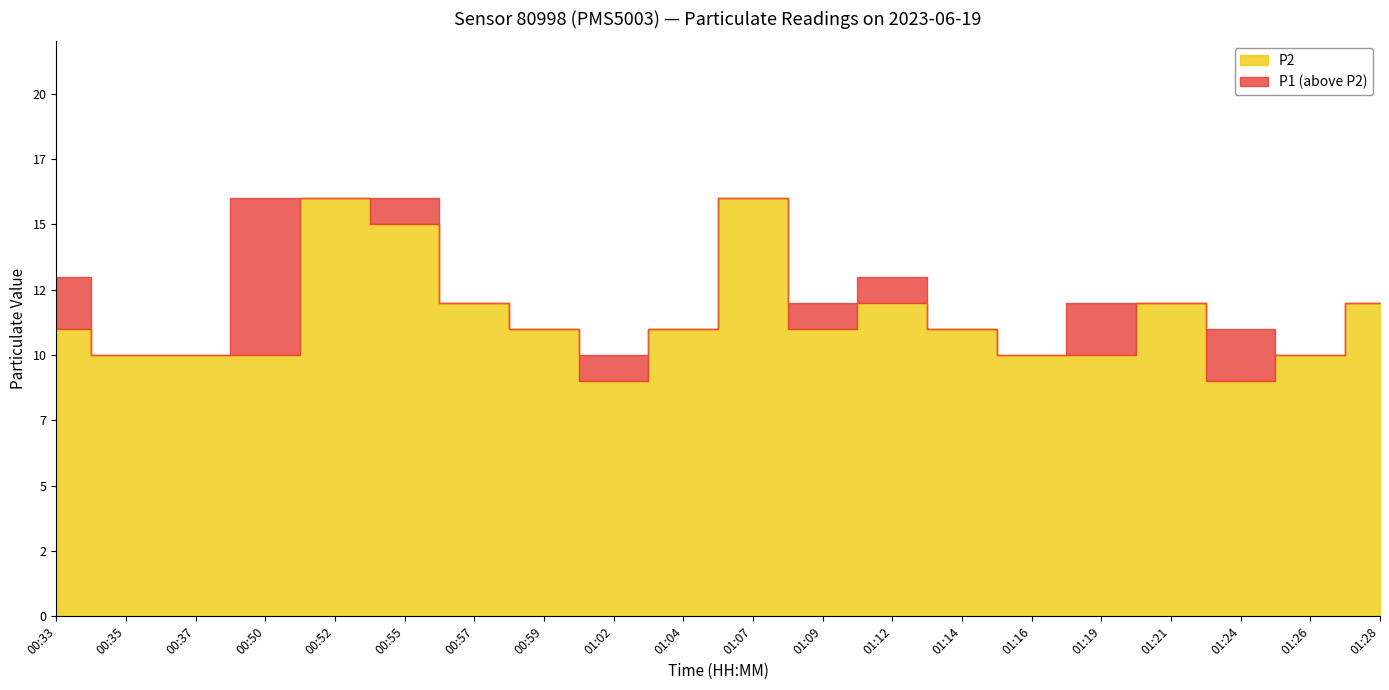

At how many categories does at least one series exceed 14?

4